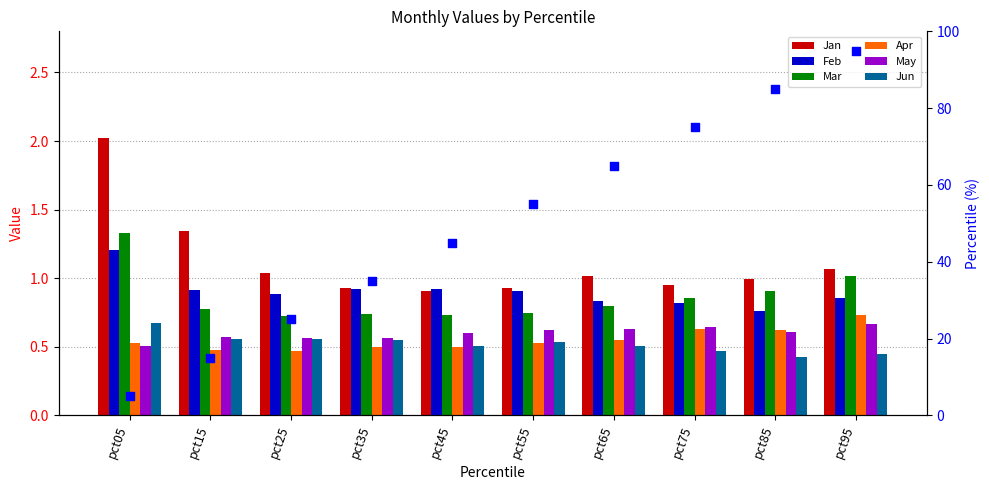

Which series reaches the minimum Y coordinate?

Jun